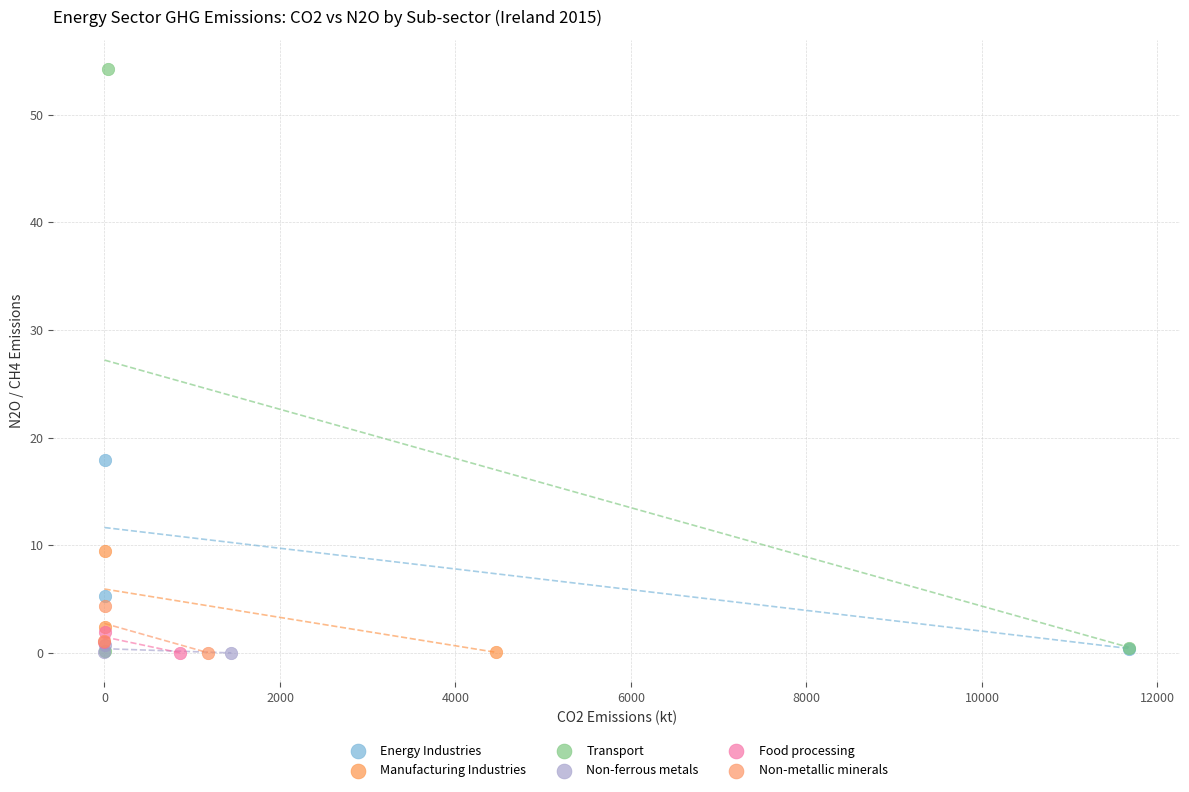

Which series has the largest Y range (max minus min)?

Transport